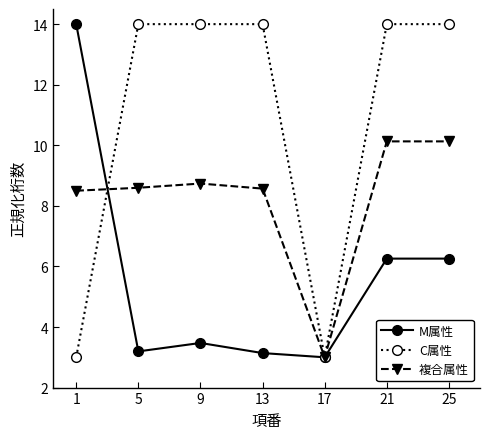

What is the maximum value for 複合属性?

10.1